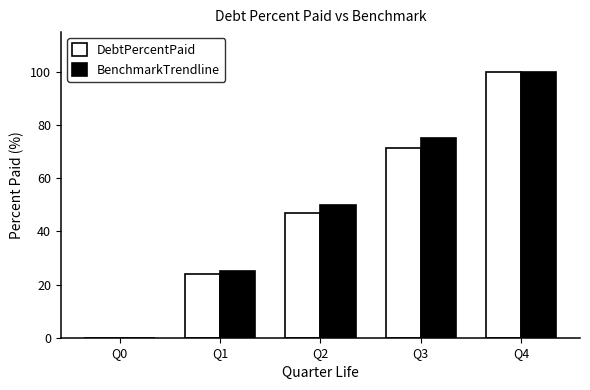

Does the chart contain stacked bars?

No